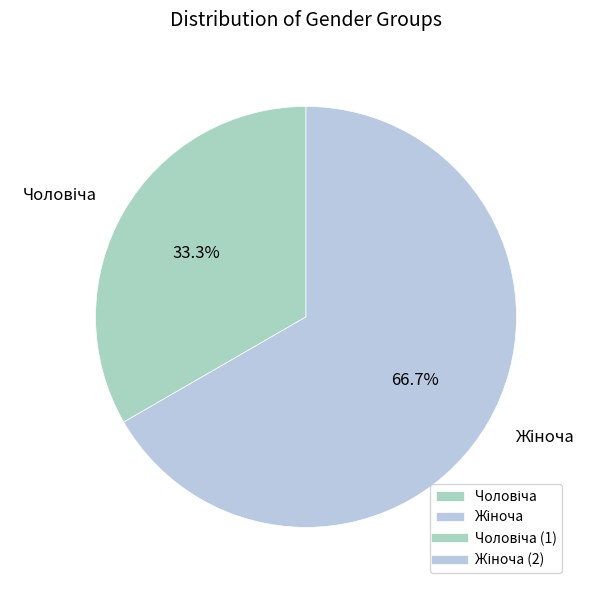

Is there a majority slice in this chart?

Yes